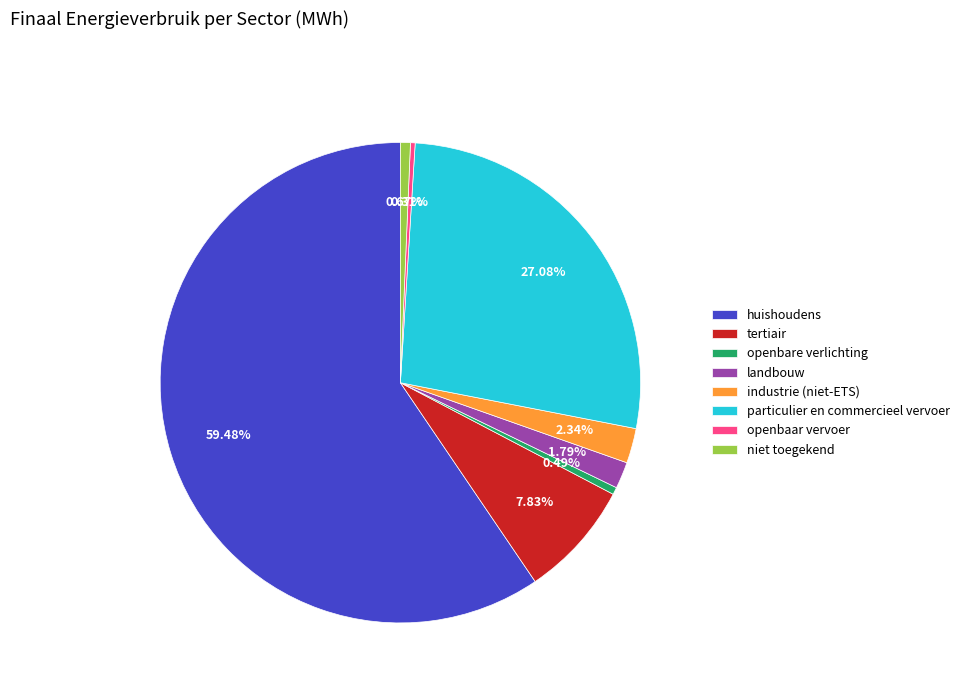

Between openbaar vervoer and tertiair, which is larger?

tertiair